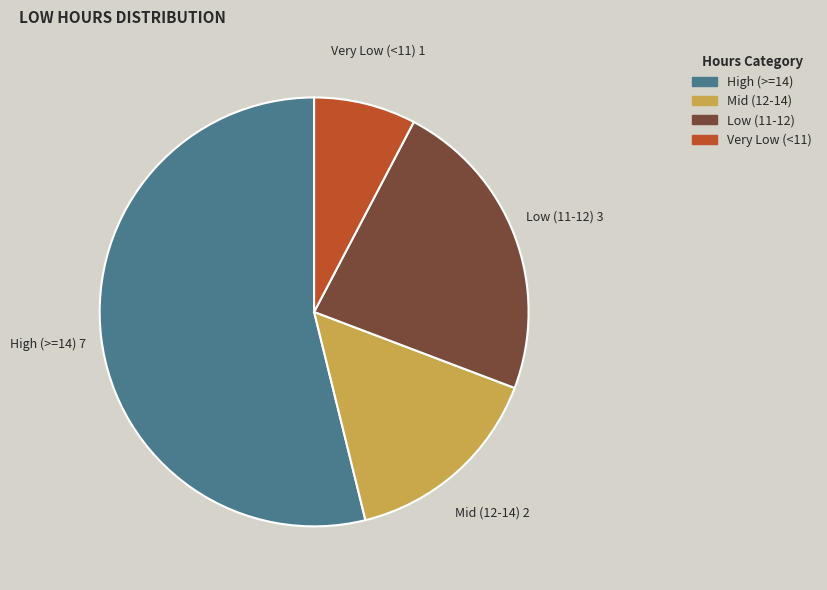

Is there any slice that represents more than half of the pie?

Yes